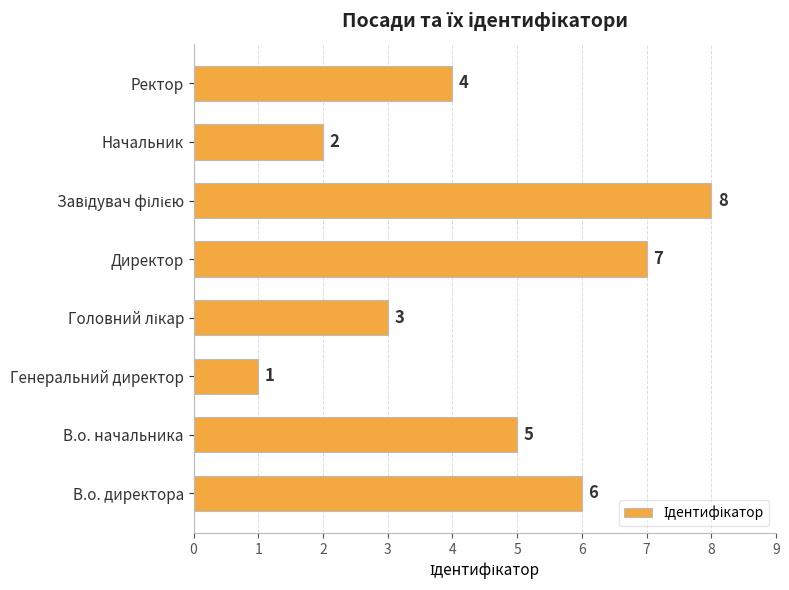

What is the difference between the second highest and minimum values?

6